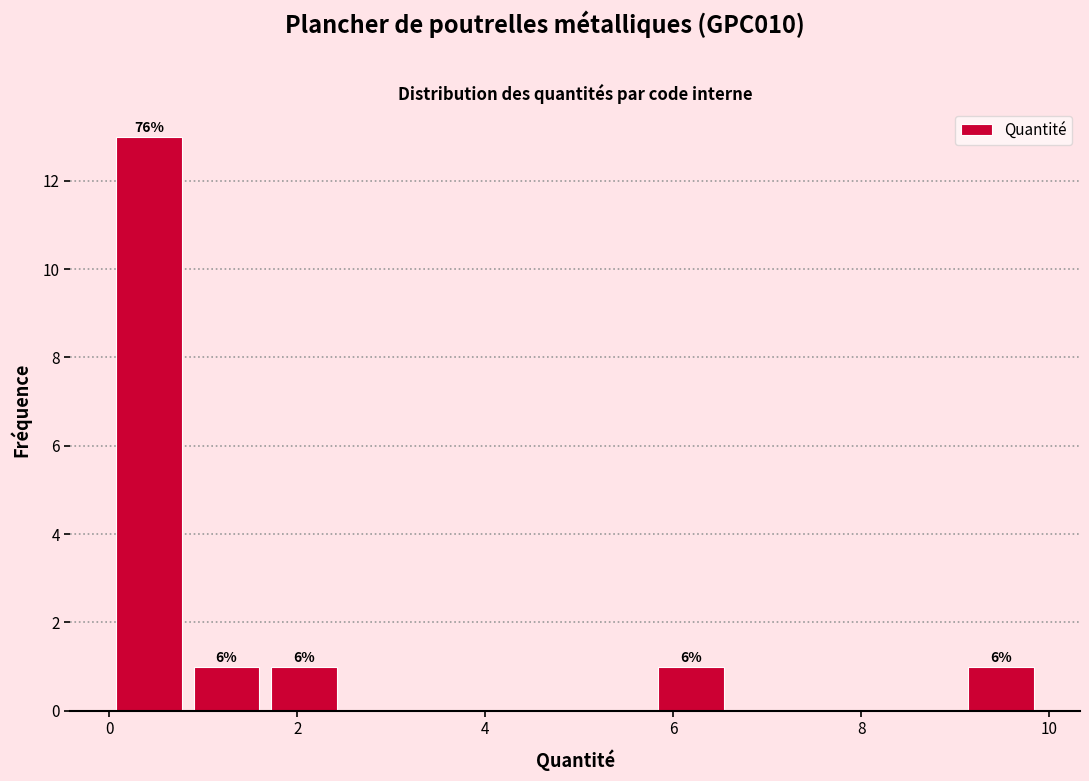

Which range on the x-axis has the tallest bar?

0.0 to 0.8